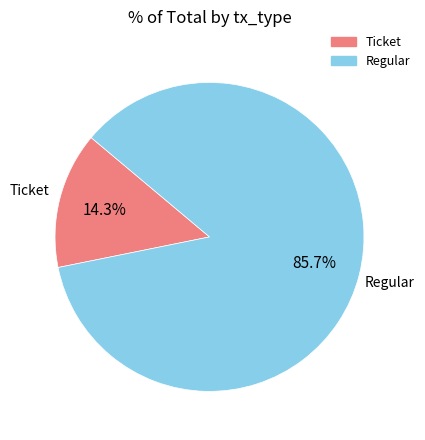

Between Ticket and Regular, which is larger?

Regular